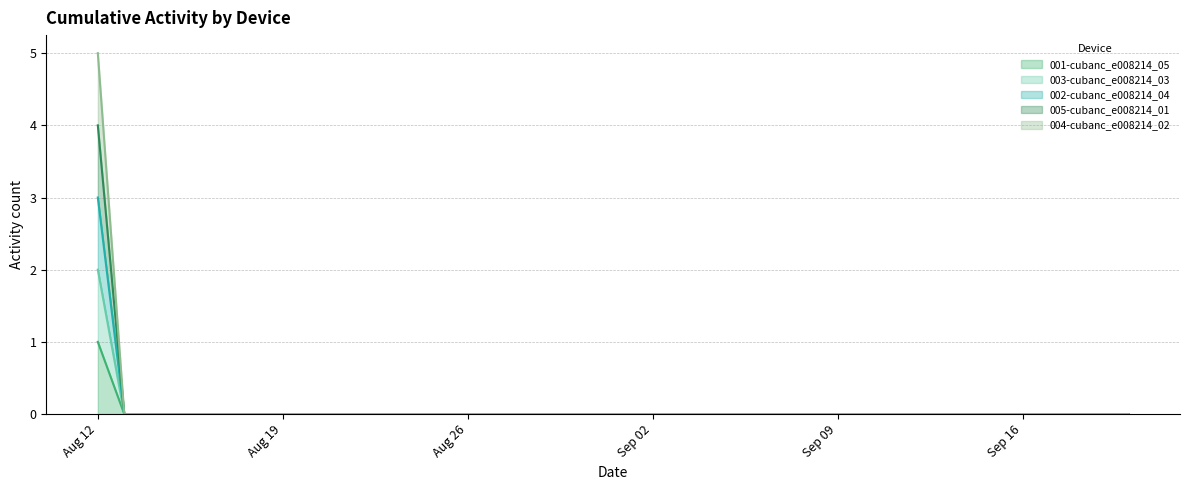

Which series has the largest total across all categories?

004-cubanc_e008214_02